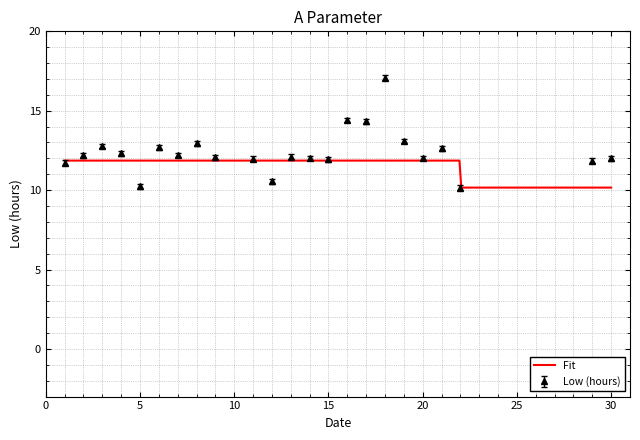

How many data points are less than 12?

9